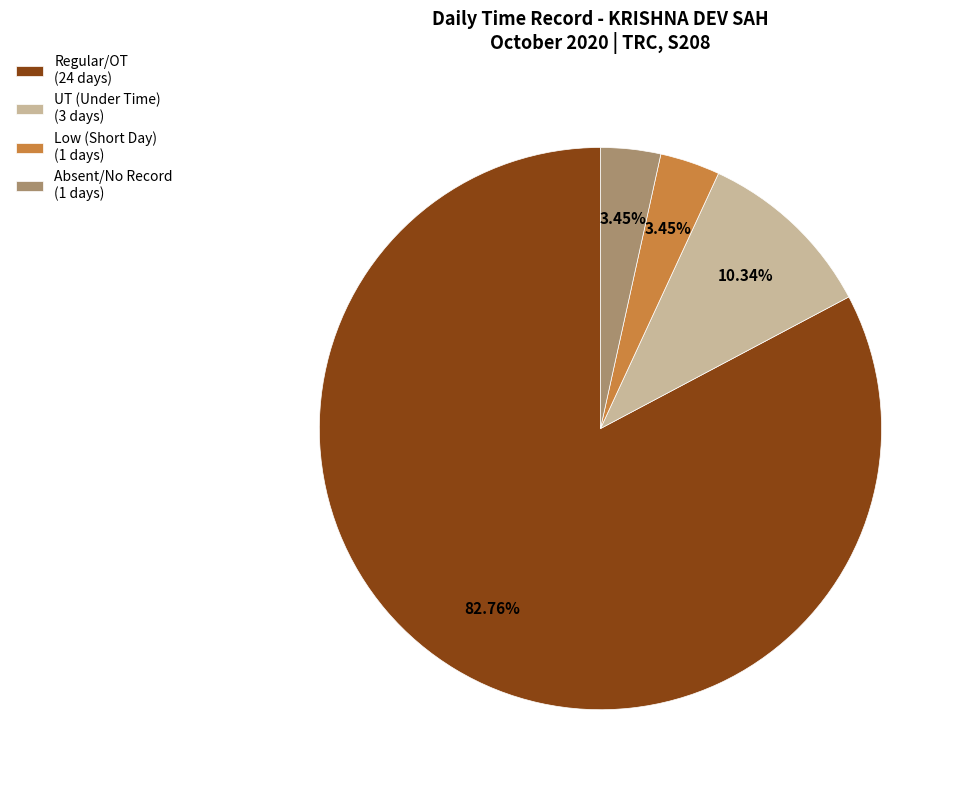

Is the sum of Regular/OT (24 days) and Absent/No Record (1 days) greater than half?

Yes